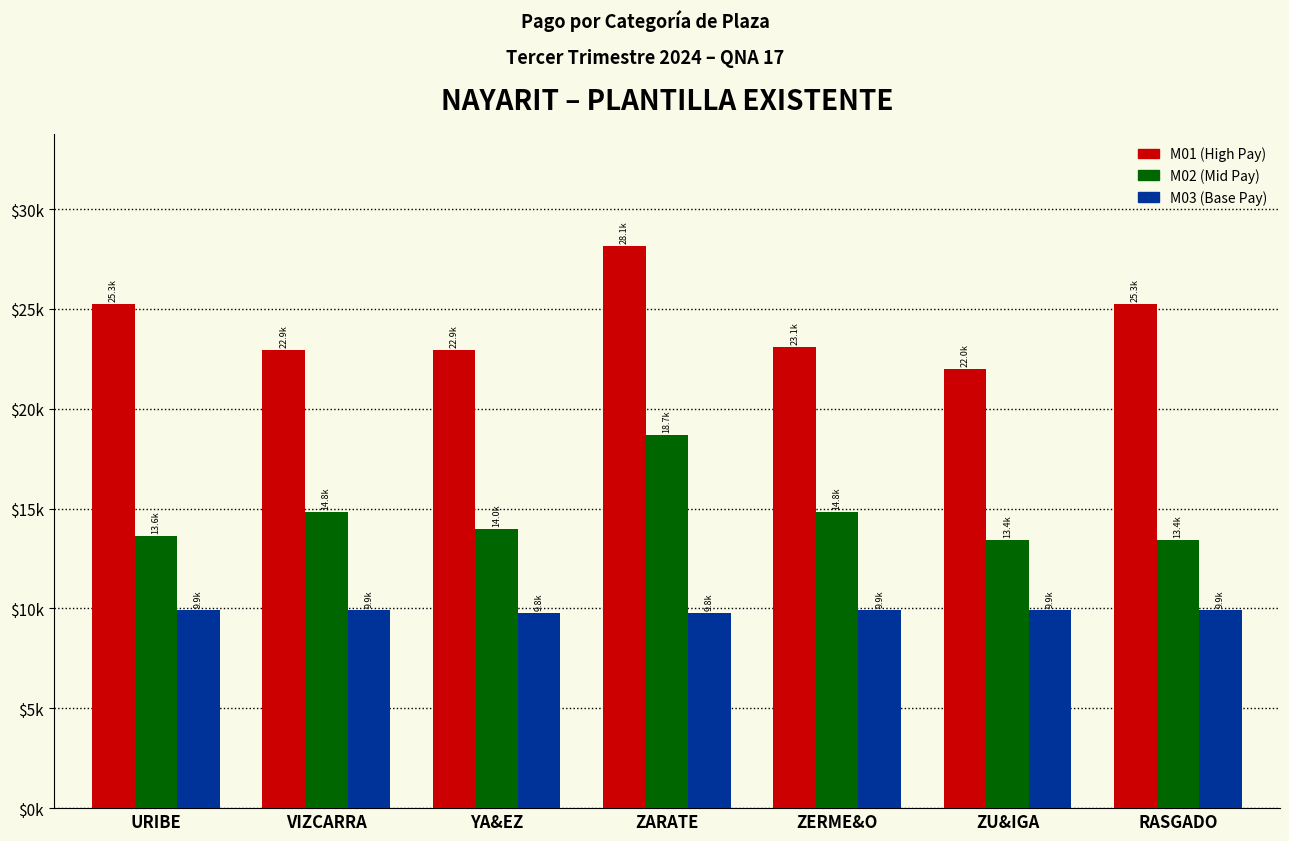

Rank the categories by M03 (Base Pay) value from highest to lowest.

ZU&IGA, URIBE, VIZCARRA, ZERME&O, RASGADO, YA&EZ, ZARATE